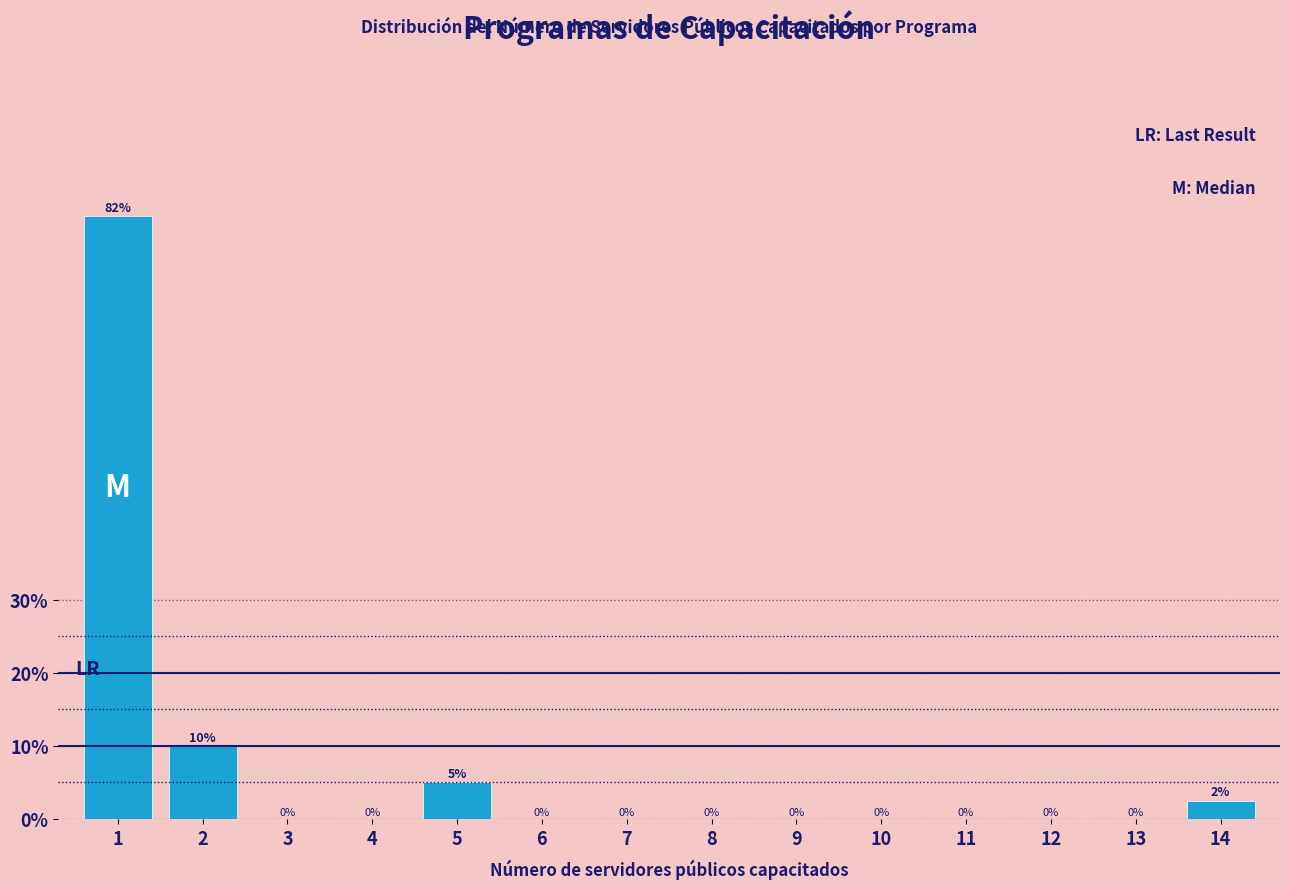

What is the greatest value displayed?

82.5